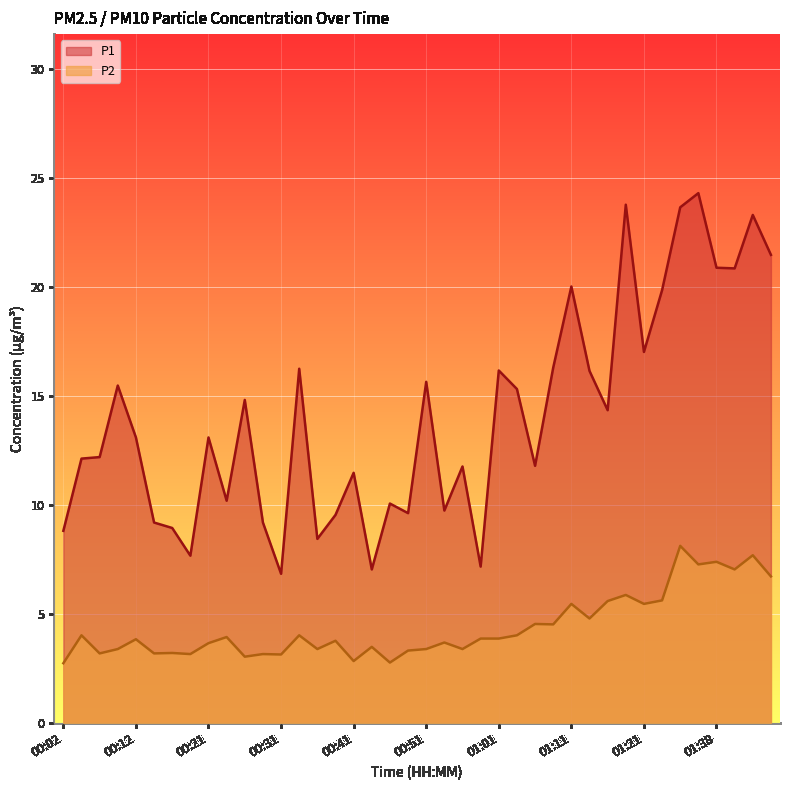

Is it true that P1 equals 23.3 at 01:43?

True